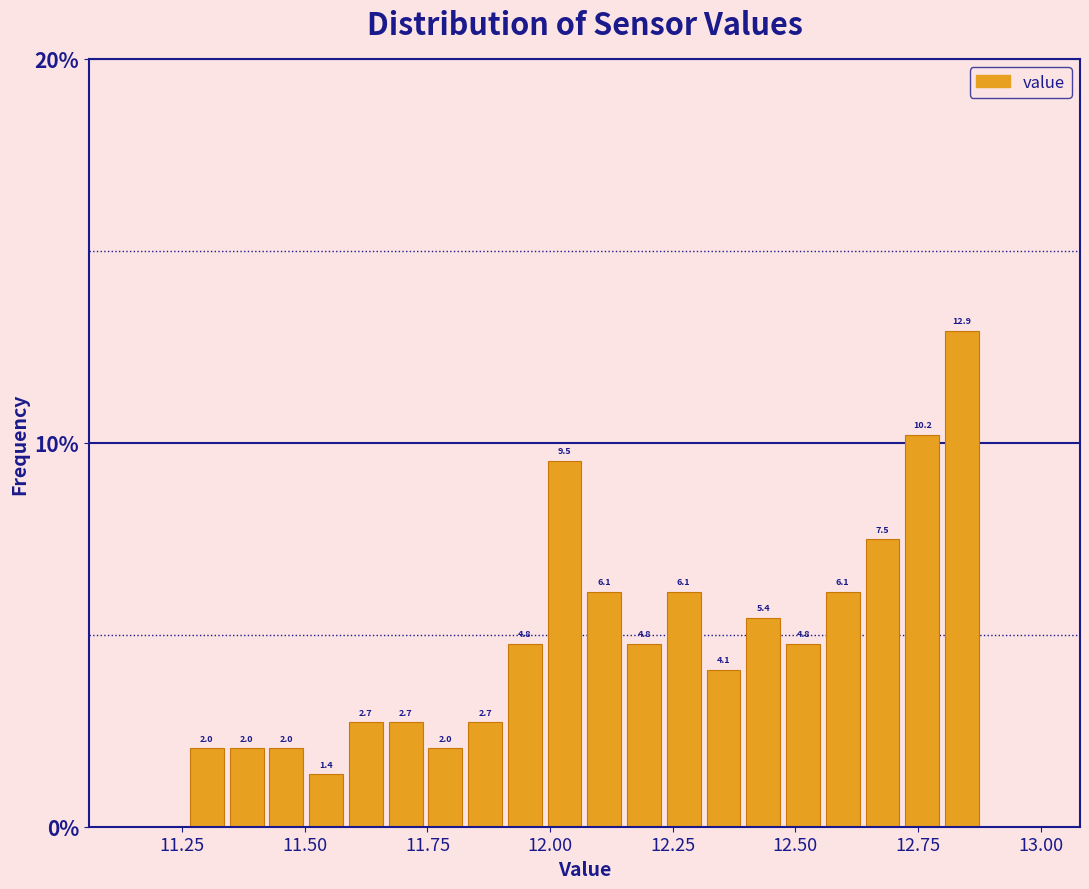

Around what value on the x-axis is the tallest bar? Give the approximate position of its centre, as read against the axis.

12.85